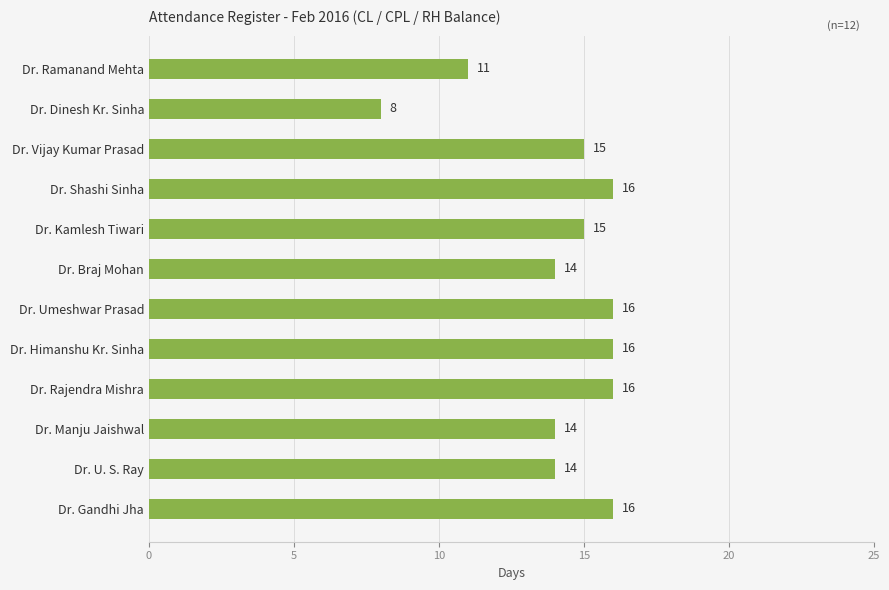

Reading top to bottom, extract all data points from this chart.

Dr. Ramanand Mehta=11	Dr. Dinesh Kr. Sinha=8	Dr. Vijay Kumar Prasad=15	Dr. Shashi Sinha=16	Dr. Kamlesh Tiwari=15	Dr. Braj Mohan=14	Dr. Umeshwar Prasad=16	Dr. Himanshu Kr. Sinha=16	Dr. Rajendra Mishra=16	Dr. Manju Jaishwal=14	Dr. U. S. Ray=14	Dr. Gandhi Jha=16